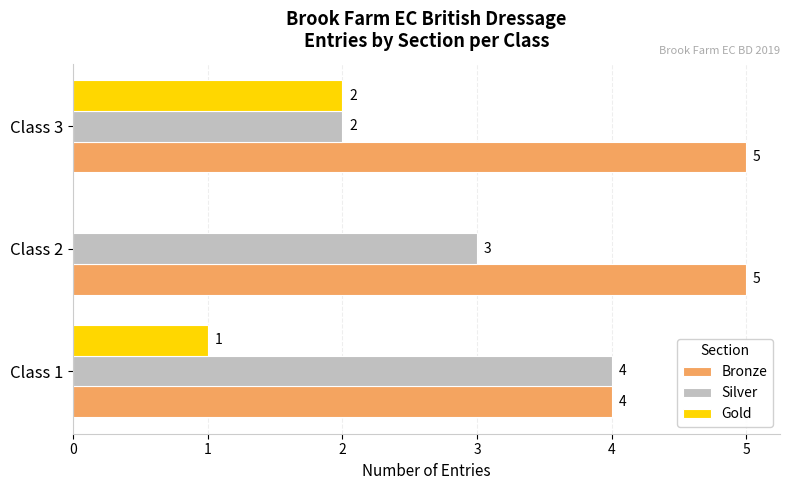

Which series changed the most between Class 1 and Class 3?

Silver